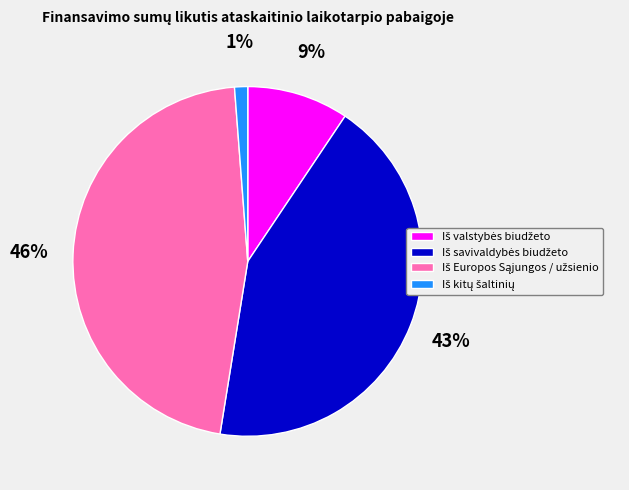

To the nearest percent, what is the average slice percentage?

25%